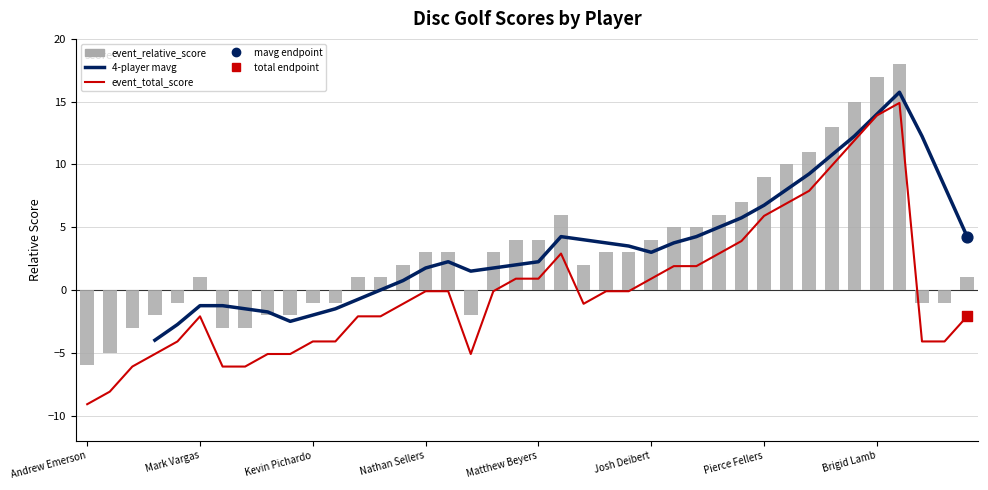

Which series has the largest Y range (max minus min)?

event_relative_score